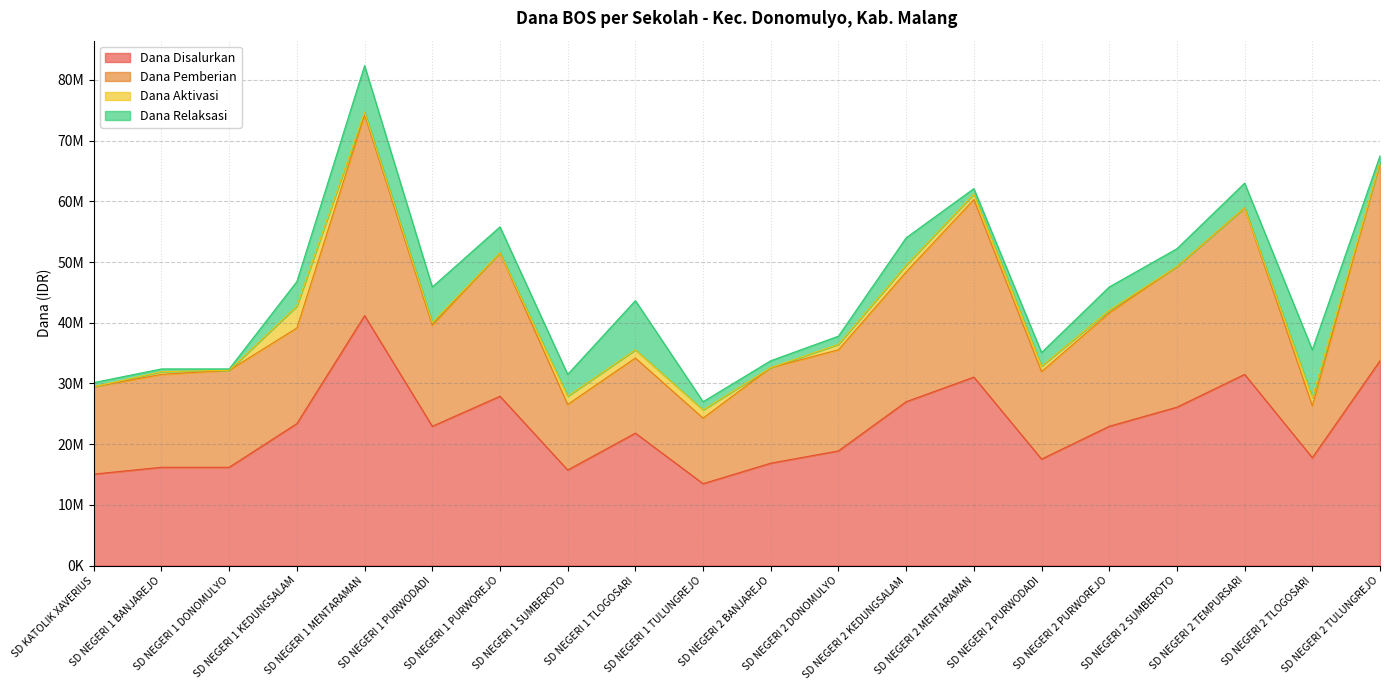

How many values in the Dana Pemberian series exceed 16650000?

8